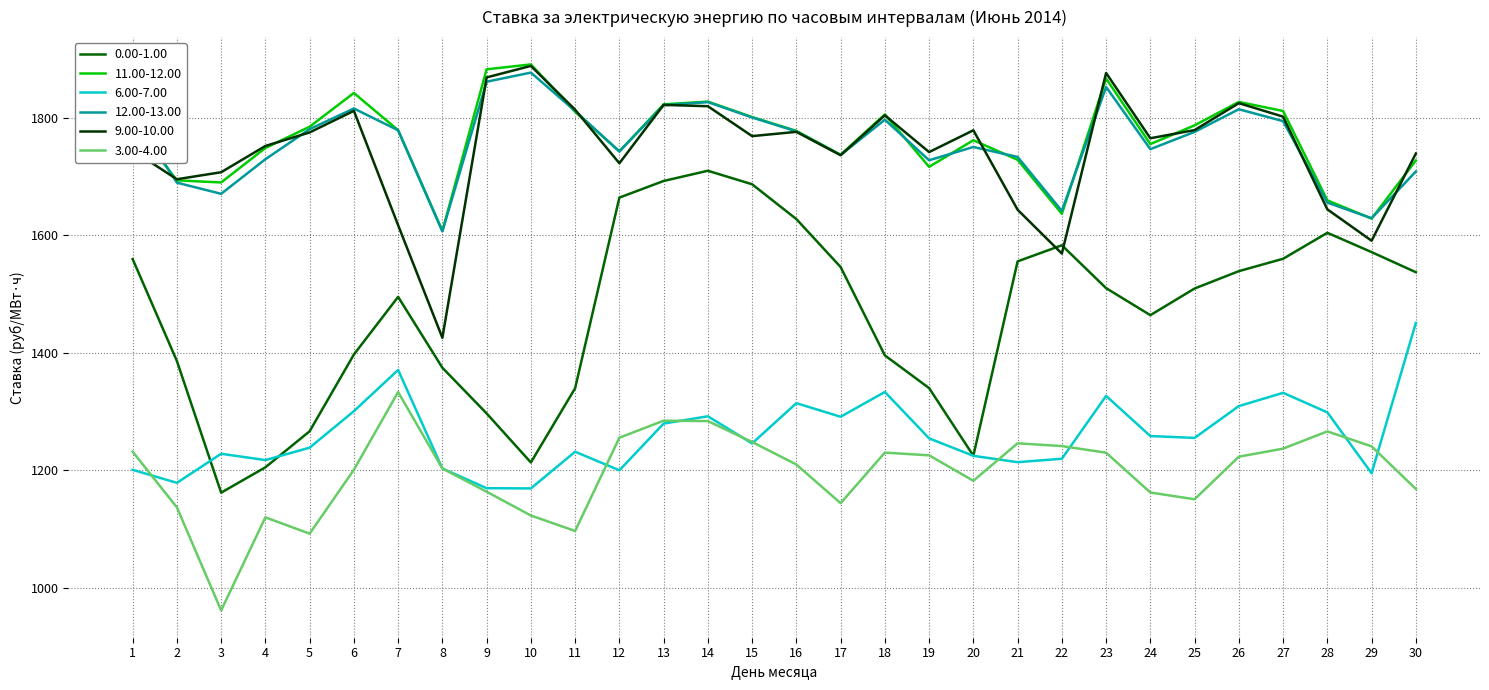

What is the difference between the second highest and second lowest values in the 12.00-13.00 series?

232.3